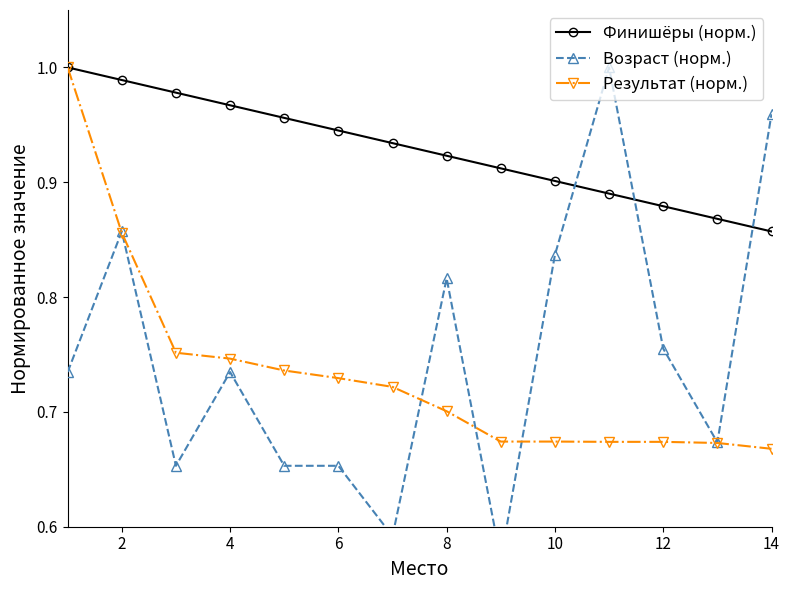

After their last crossing, which series has the higher values: Возраст (норм.) or Финишёры (норм.)?

Возраст (норм.)